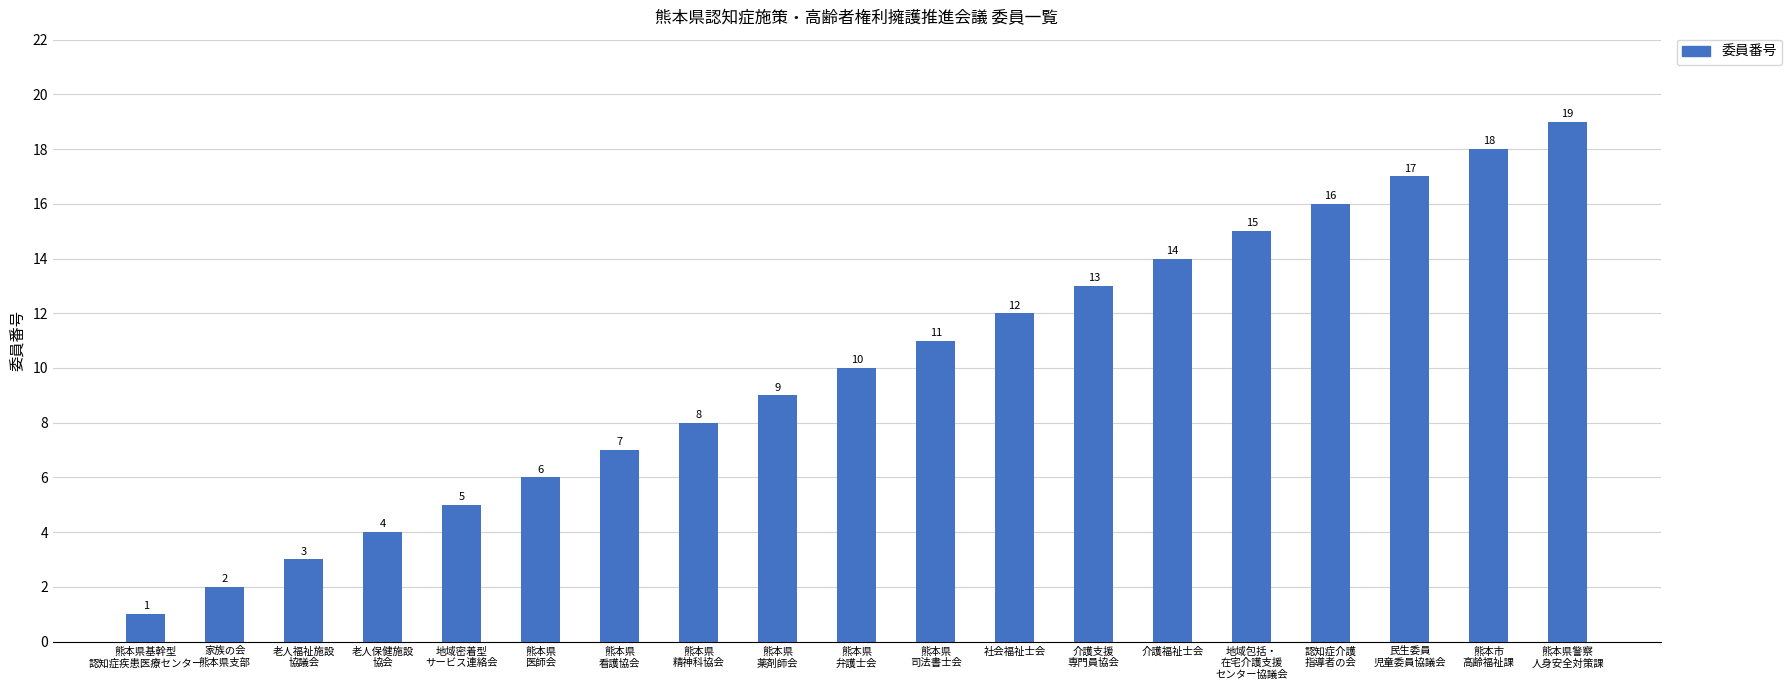

At which label is the value closest to 10?

熊本県
弁護士会